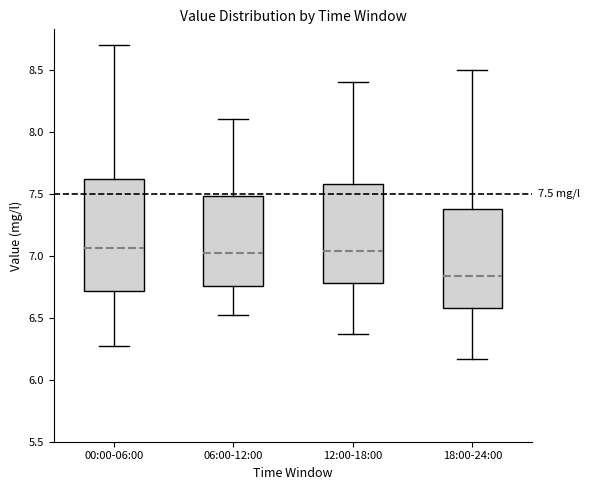

Comparing the boxes themselves (not the whiskers), which one is the tallest?

00:00-06:00